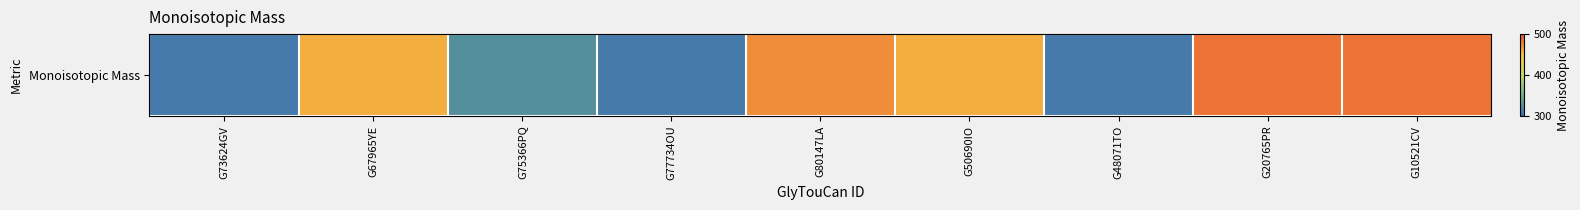

The value at G77734OU is 310.1. True or false?

True